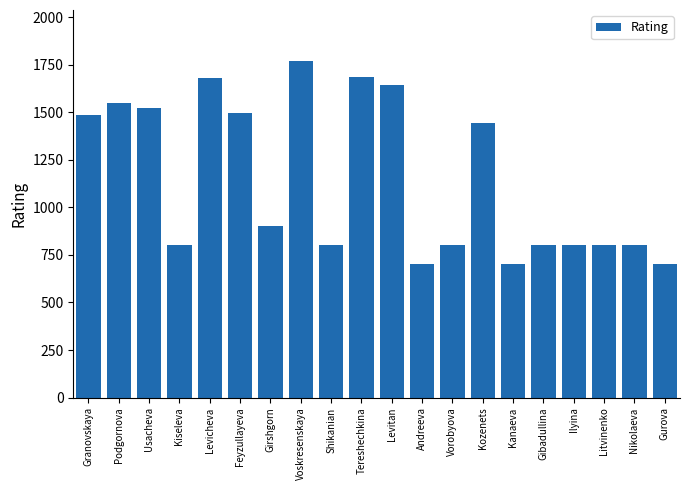

True or false: the data shows 382 at Nikolaeva.

False